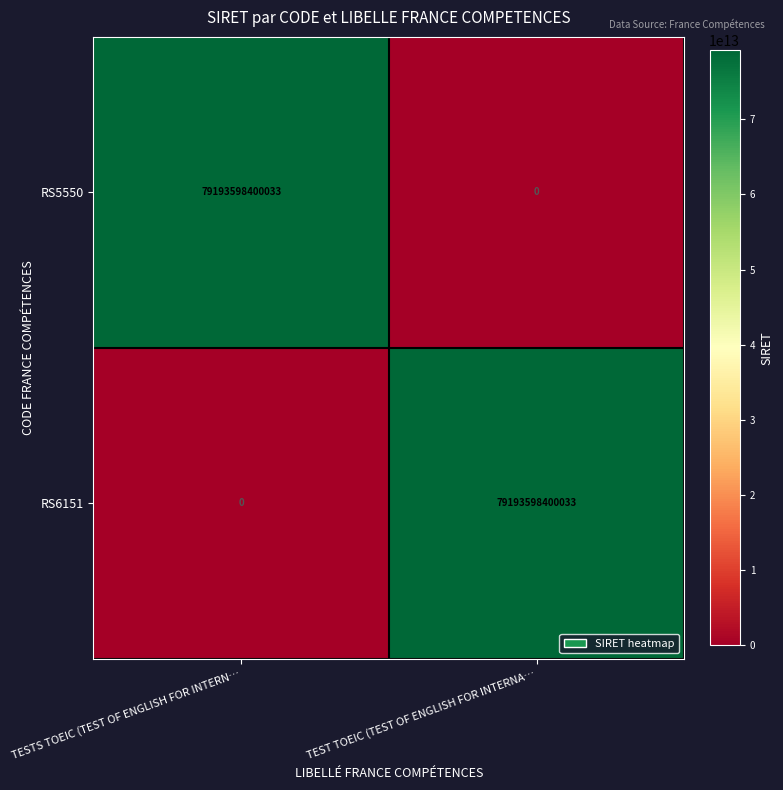

True or false: RS6151 has a value of 37527283055245 at TESTS TOEIC (TEST OF ENGLISH FOR INTERN….

False